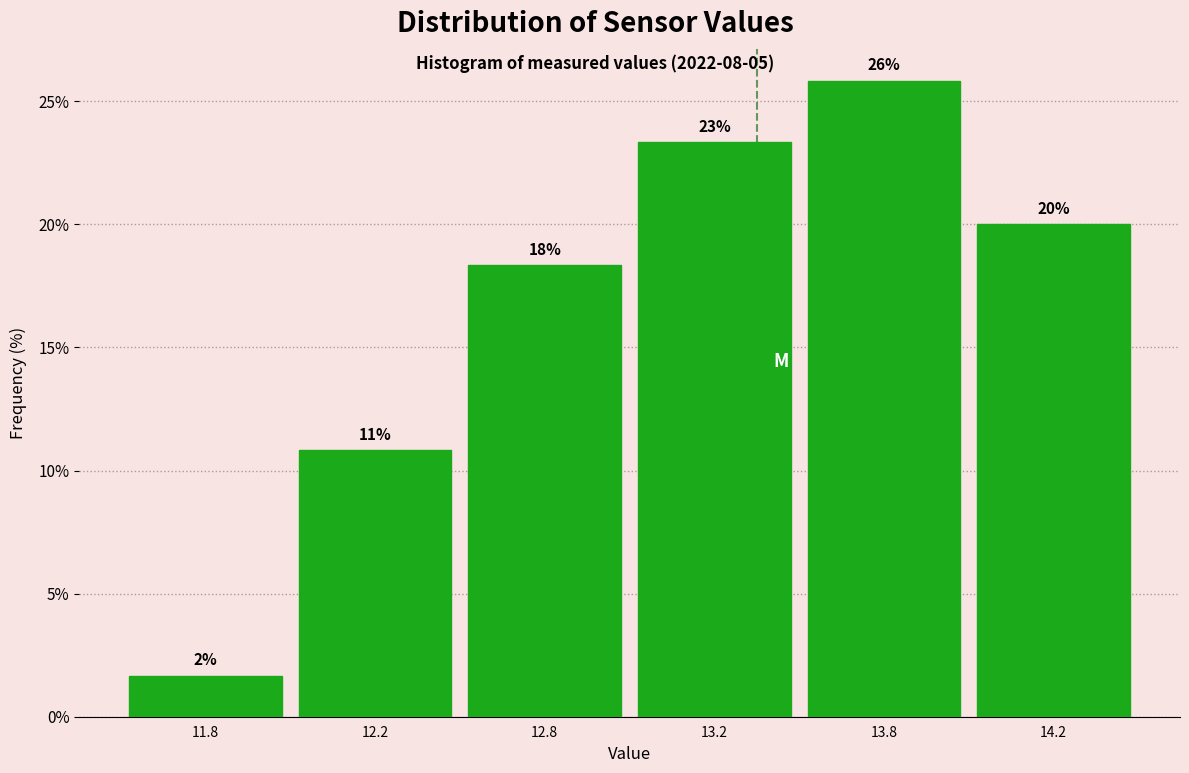

Are the bars horizontal?

No